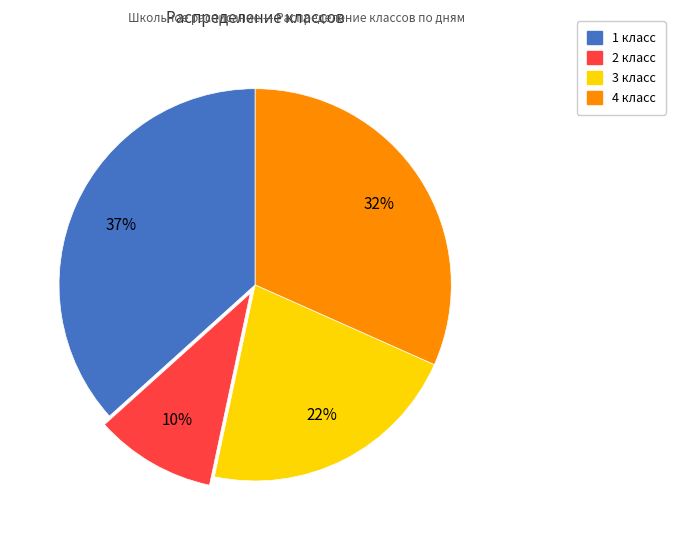

Does 2 класс represent more than half of the total?

No